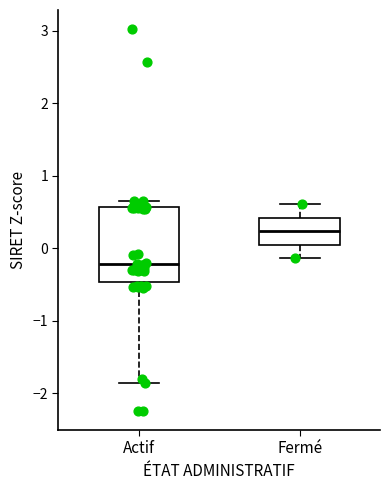

Reading left to right, transcribe this box plot: for each box, give where its median line is, the range the box spans, and where its two whiskers end, as read against the y-axis. The values are not printed on the chart, so give them approximately, as read against the axis.

Actif: median -0.2, box -0.5 to 0.6, whiskers -1.9 to 0.7
Fermé: median 0.2, box 0.1 to 0.4, whiskers -0.1 to 0.6